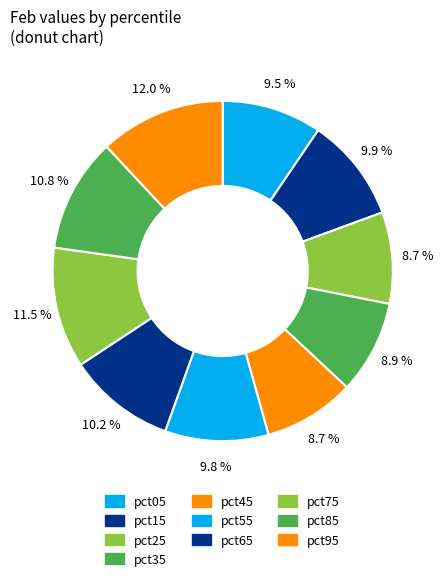

How many segments does this pie chart have?

10